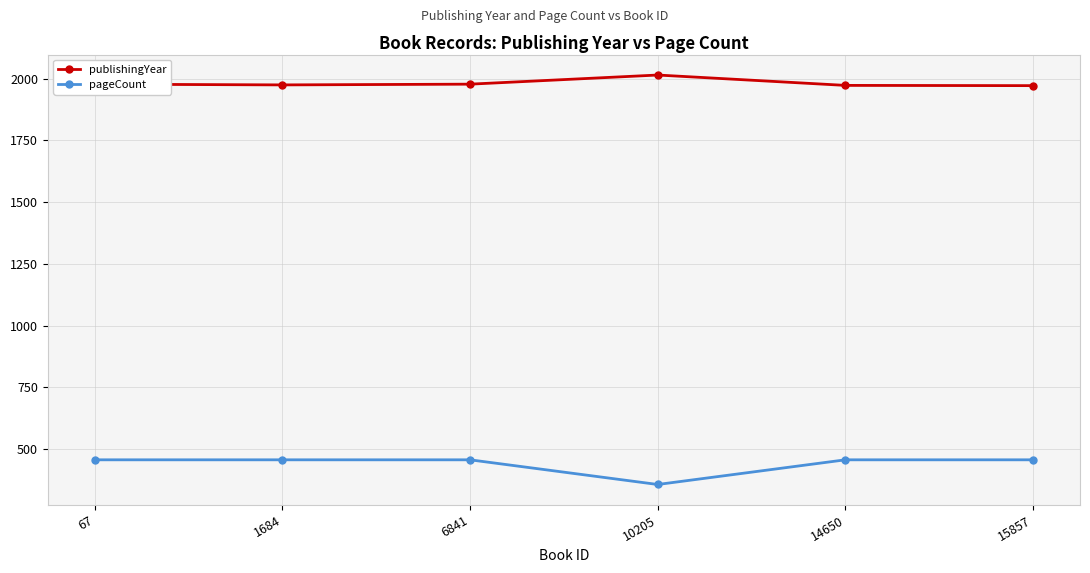

Is the value of publishingYear at 6841 greater than the value of pageCount at 6841?

Yes